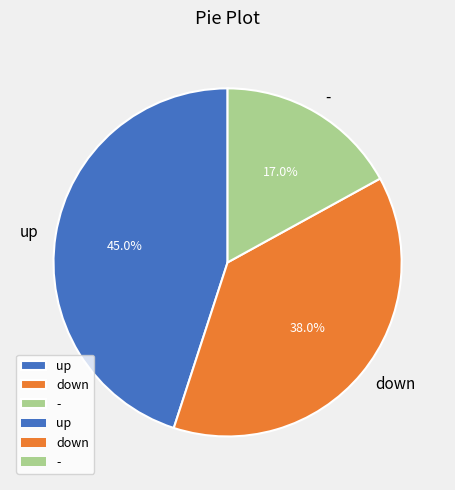

Is there any slice that represents more than half of the pie?

No